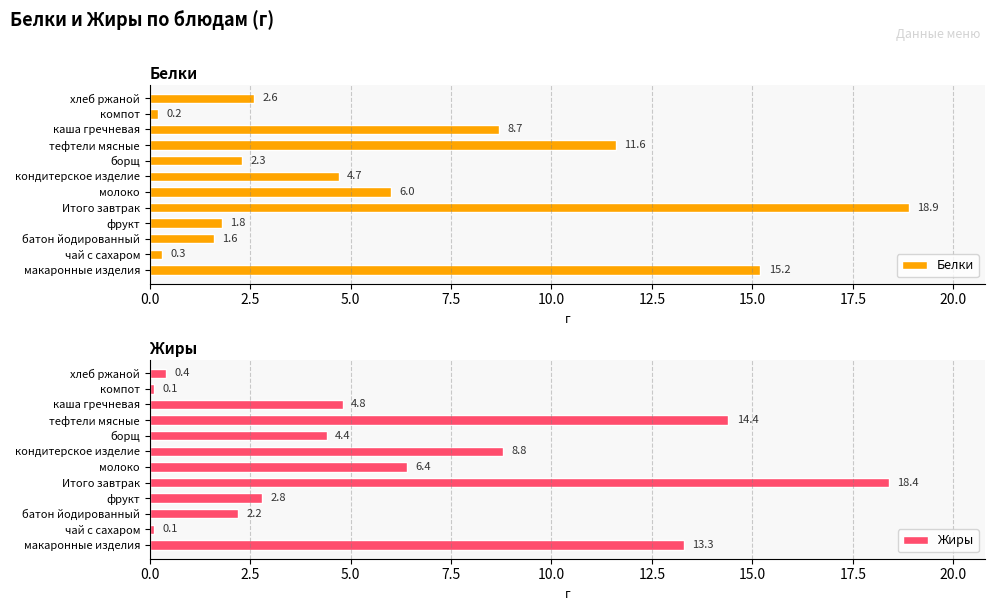

What are all the series names shown in the legend?

Белки, Жиры